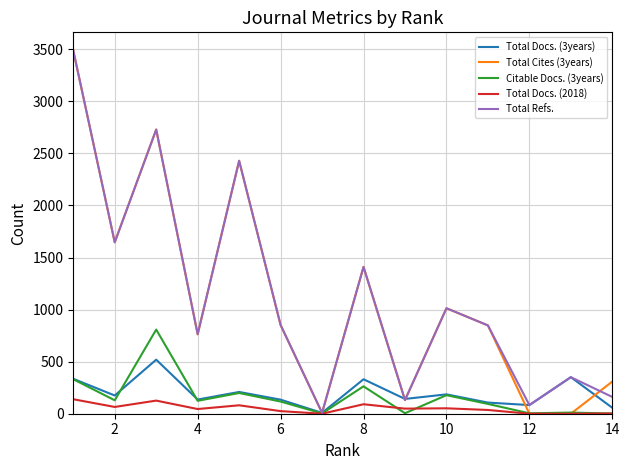

What is the difference between the maximum and second lowest values in the Total Docs. (2018) series?

139